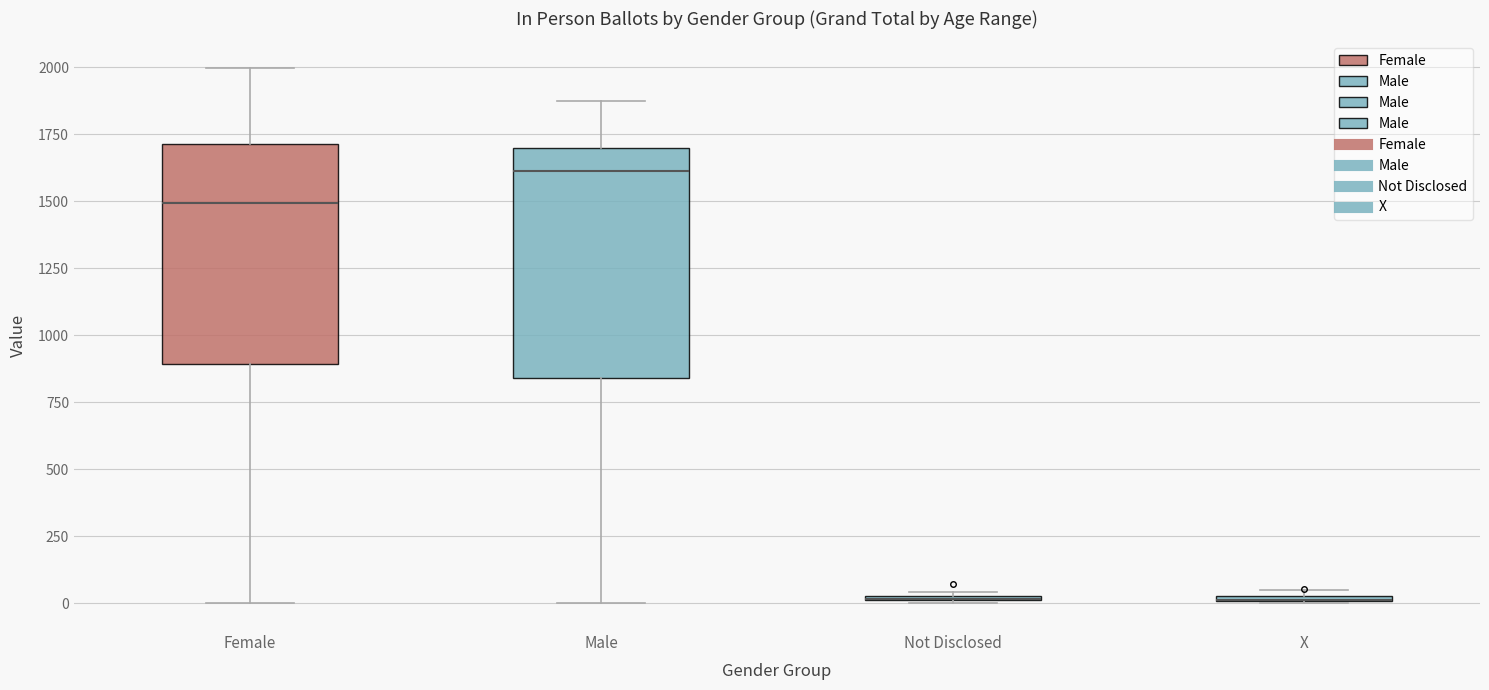

Where does the median line of the box for Female sit on the y-axis? The values are not printed on the chart, so give them approximately, as read against the axis.

1500